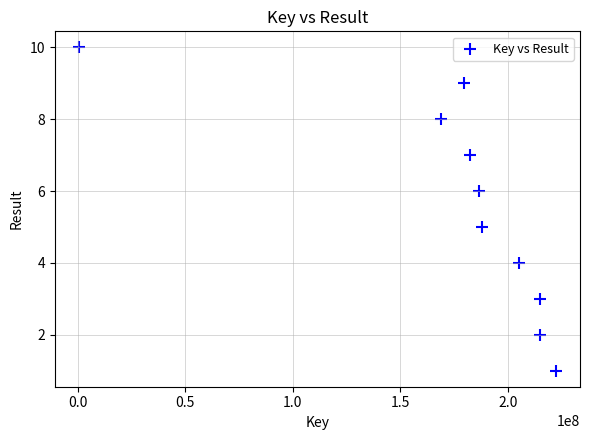

What is the average Y value?

6